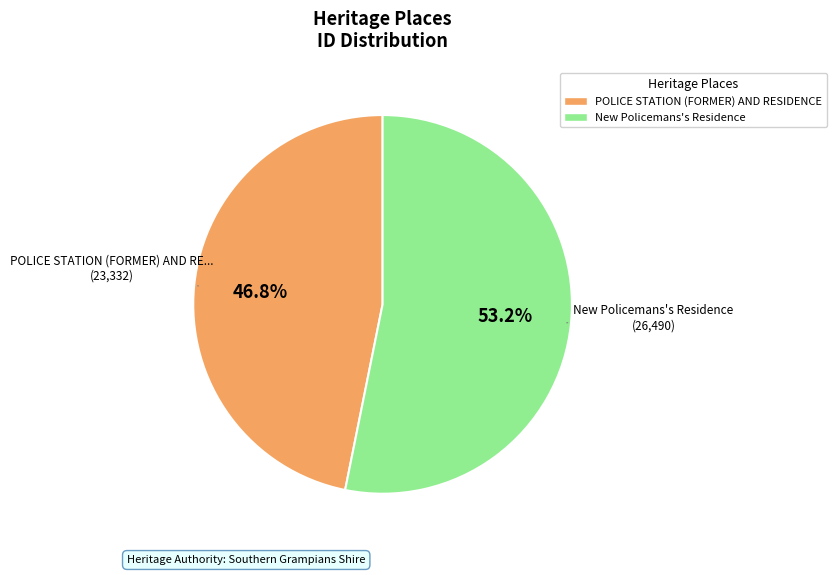

What is the majority slice?

New Policemans's Residence